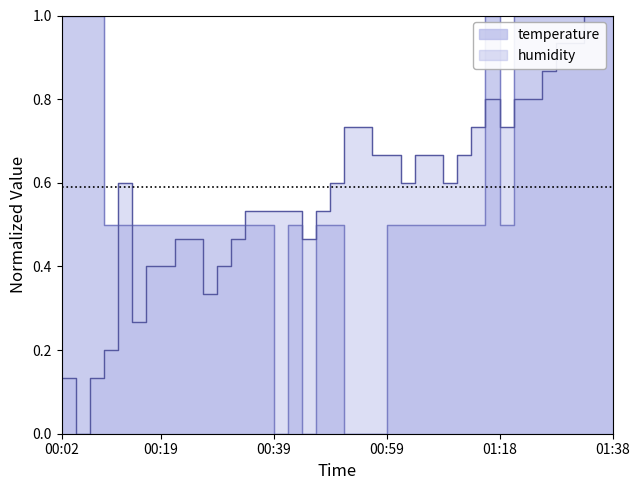

Which category has the lowest value across all series?

00:39